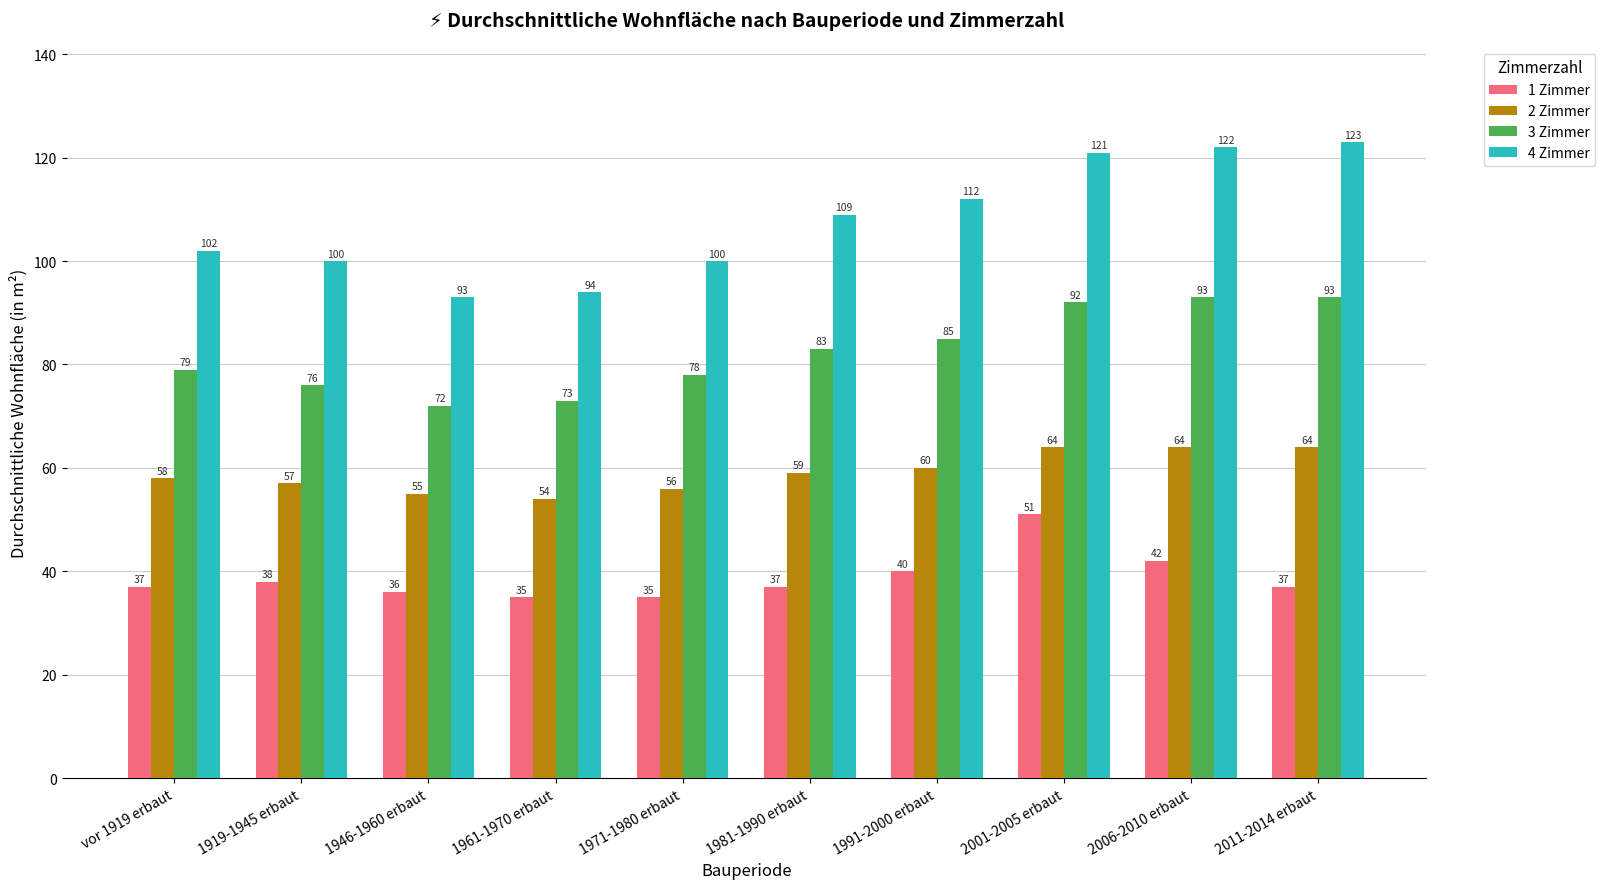

What is the value of the 2 Zimmer bar at the 6th from the left?

59